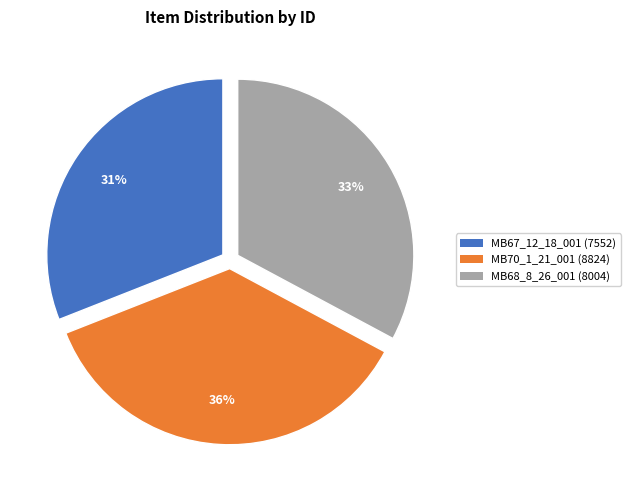

Which category has the biggest portion of the pie?

MB70_1_21_001 (8824)